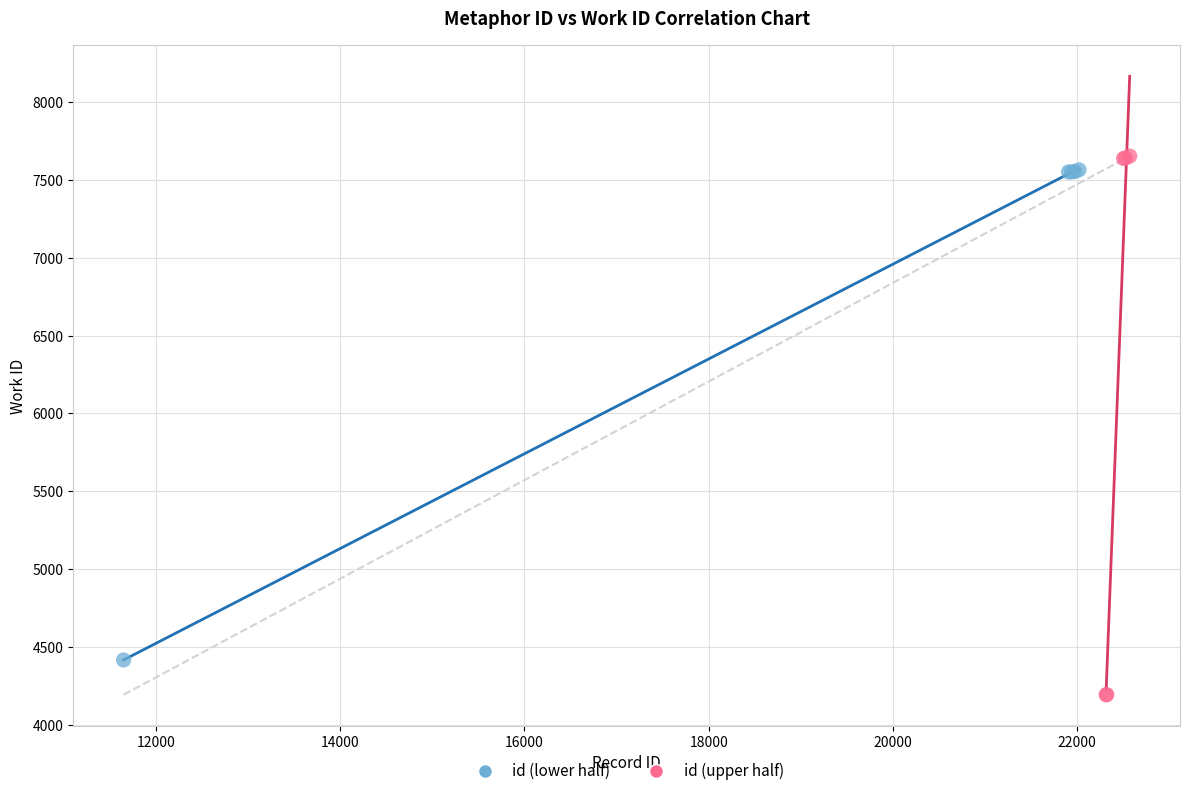

What are all the series names shown in the legend?

id (lower half), id (upper half)